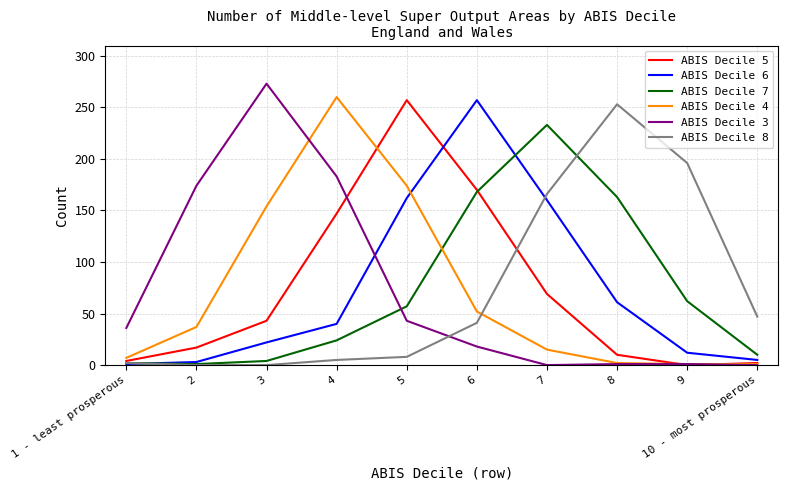

How many series are shown in this chart?

6